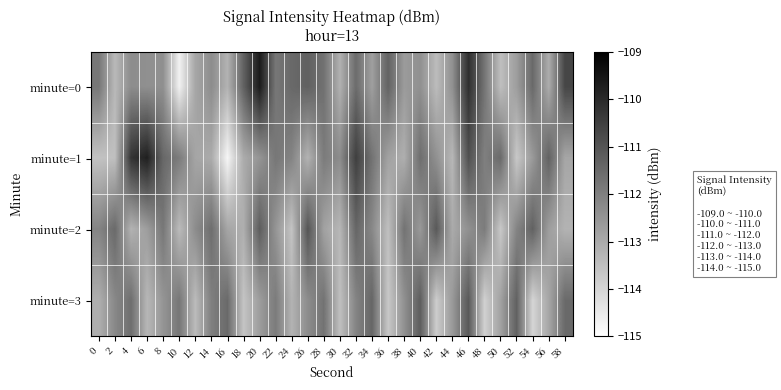

Rank the series at 42 from lowest to highest value.

minute=3, minute=0, minute=1, minute=2